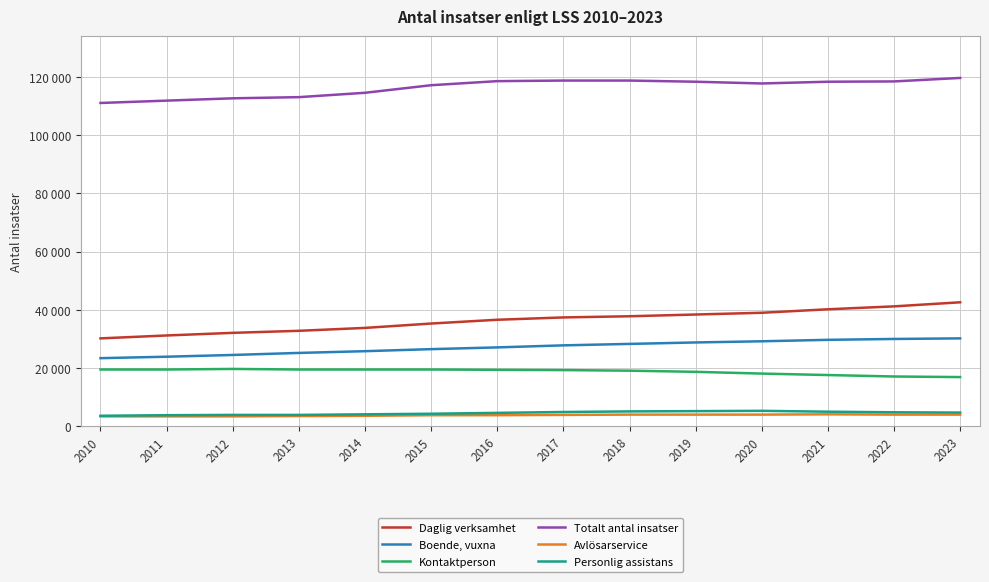

The Boende, vuxna series shows 24500 at 2012. True or false?

True